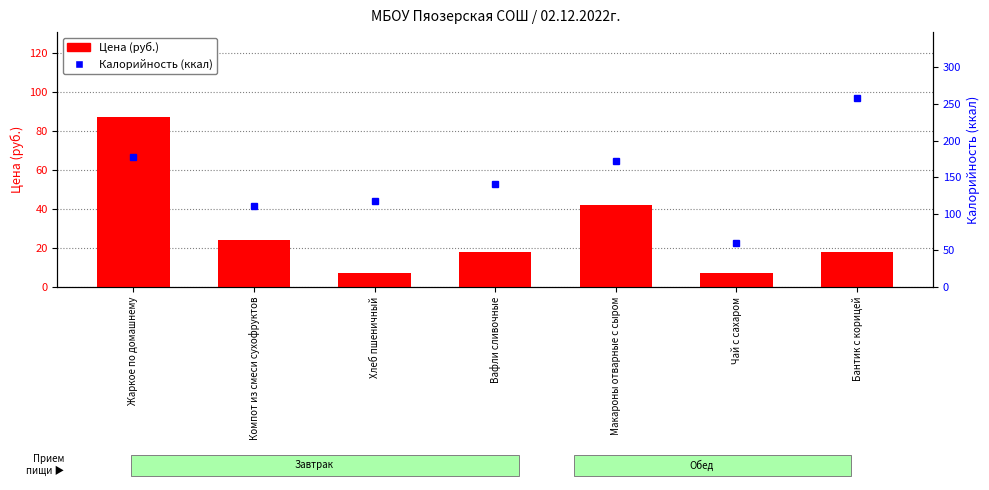

Which label corresponds to the largest value in the chart?

Жаркое по домашнему